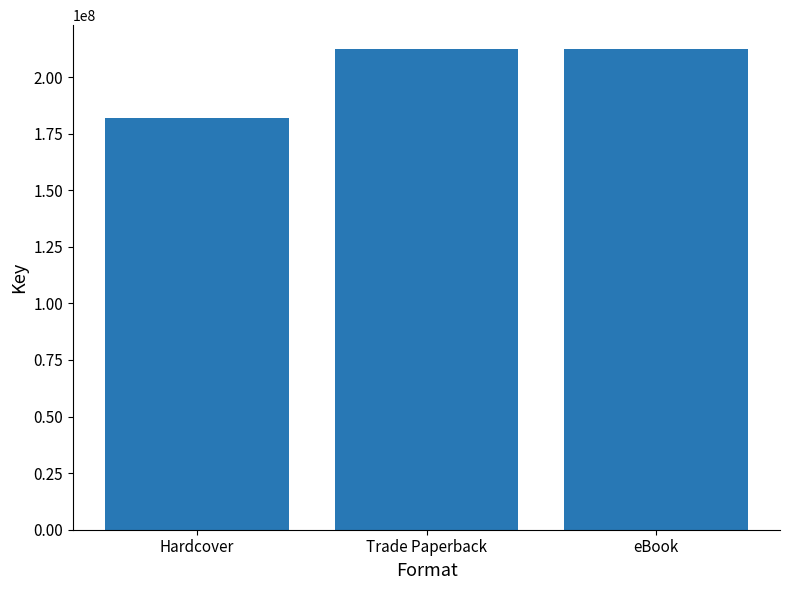

Does the chart contain stacked bars?

No